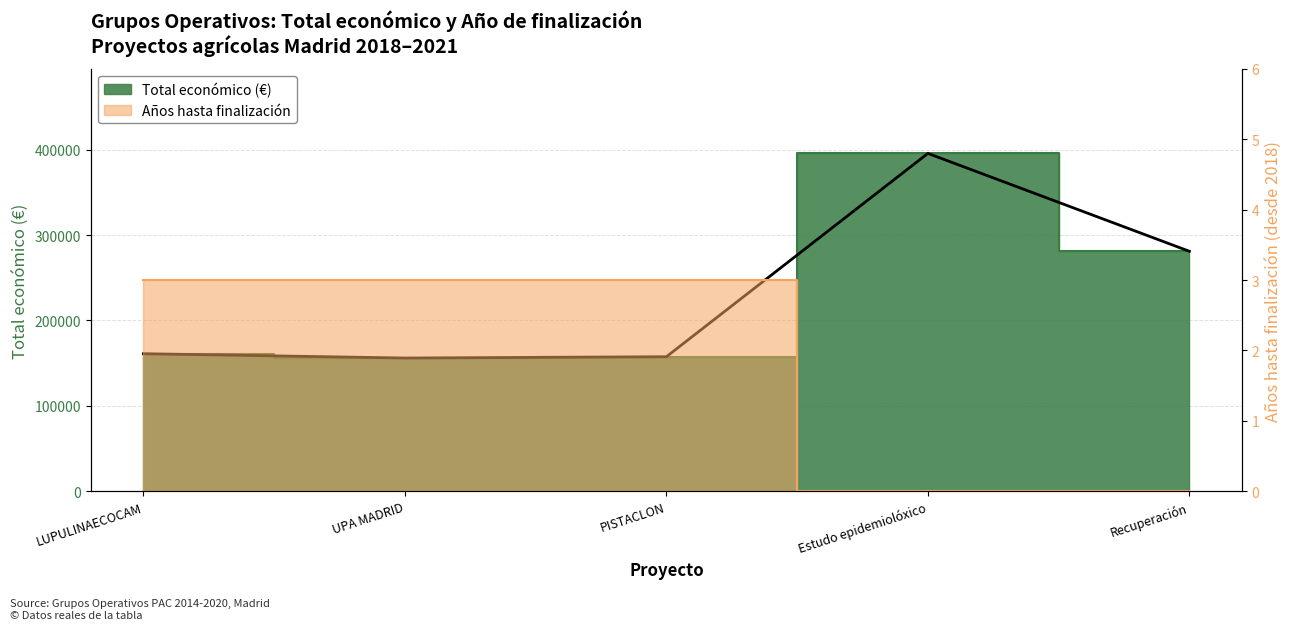

Reading left to right, transcribe all the data shown in this chart.

Total económico: 161050	155978	157500	395592	280962
Año de finalización: 3	3	3	0	0